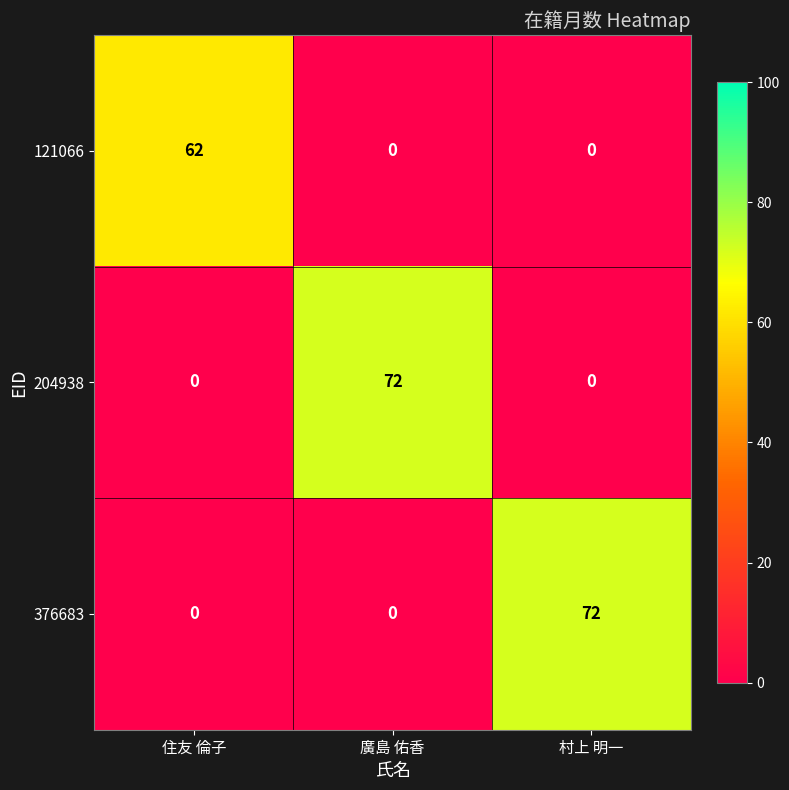

What is the sum of the 376683 values at 廣島 佑香 and 村上 明一?

72